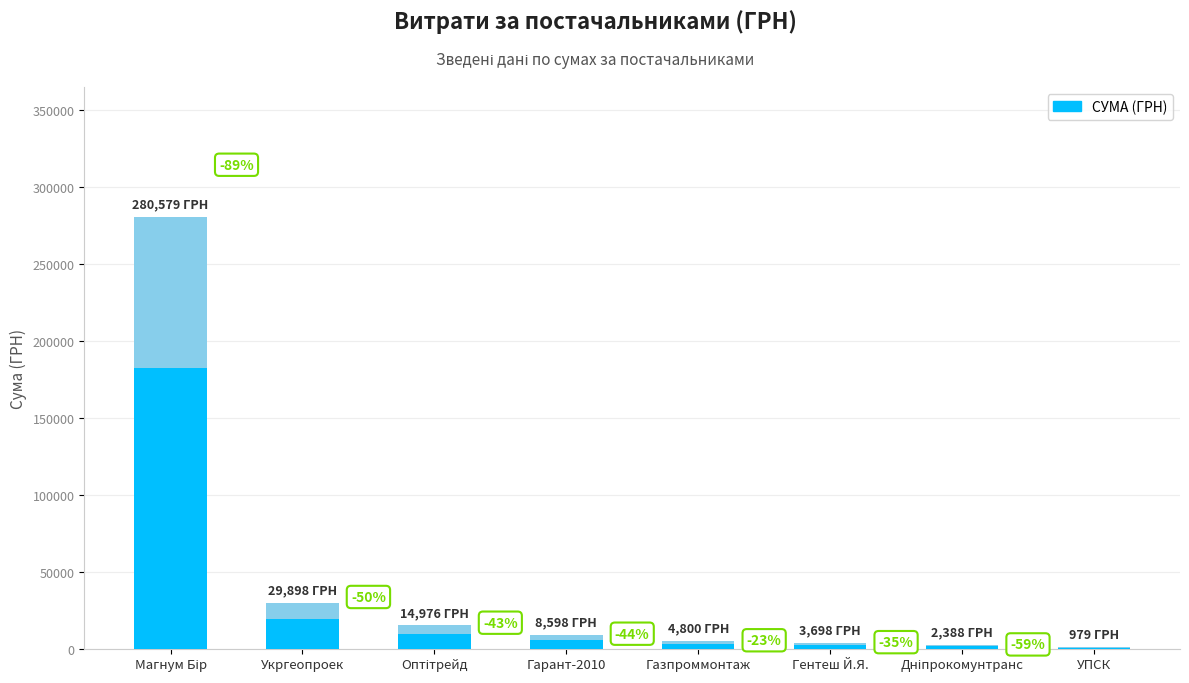

The value at ТОВ "Оптітрейд" is 6143.0. True or false?

True